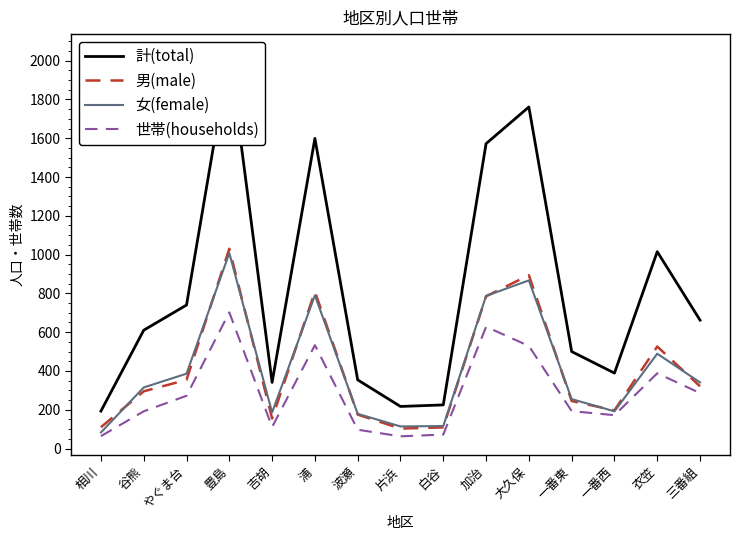

Reading right to left, list all the values displayed in this chart.

計(total): 662	1015	389	500	1761	1572	225	217	354	1599	341	2038	740	610	193
男(male): 321	526	197	245	894	785	109	103	175	809	155	1030	354	295	110
女(female): 341	489	192	255	867	787	116	114	179	790	186	1008	386	315	83
世帯(households): 286	388	172	193	529	628	72	63	97	533	111	702	272	192	64